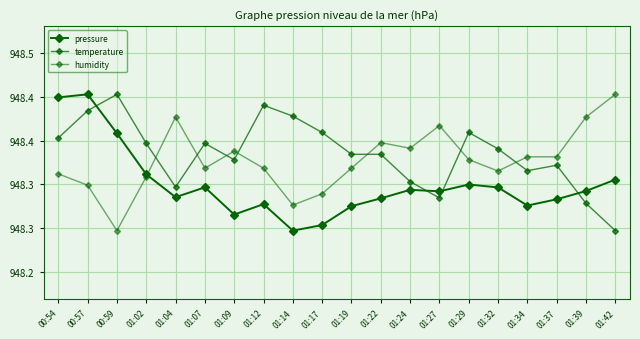

What is the average value of the pressure series?

94832.1